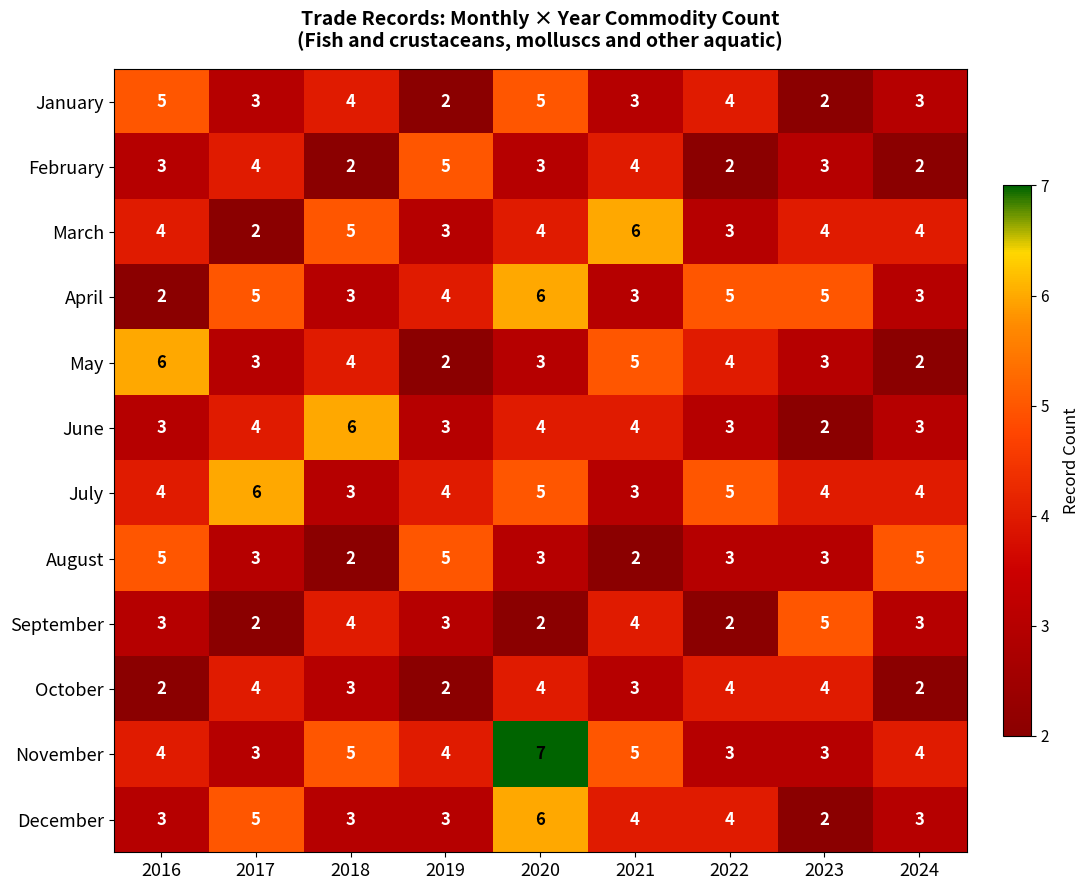

What is the sum of all June values?

32